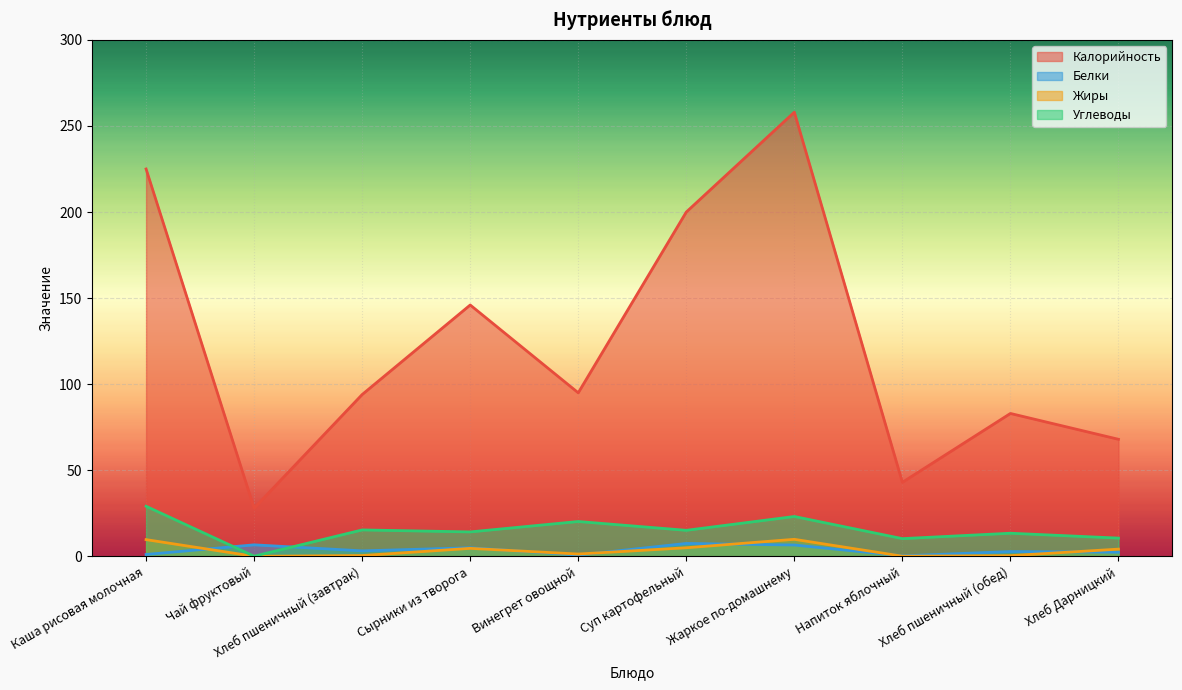

At which category is the sum across all series the highest?

Жаркое по-домашнему